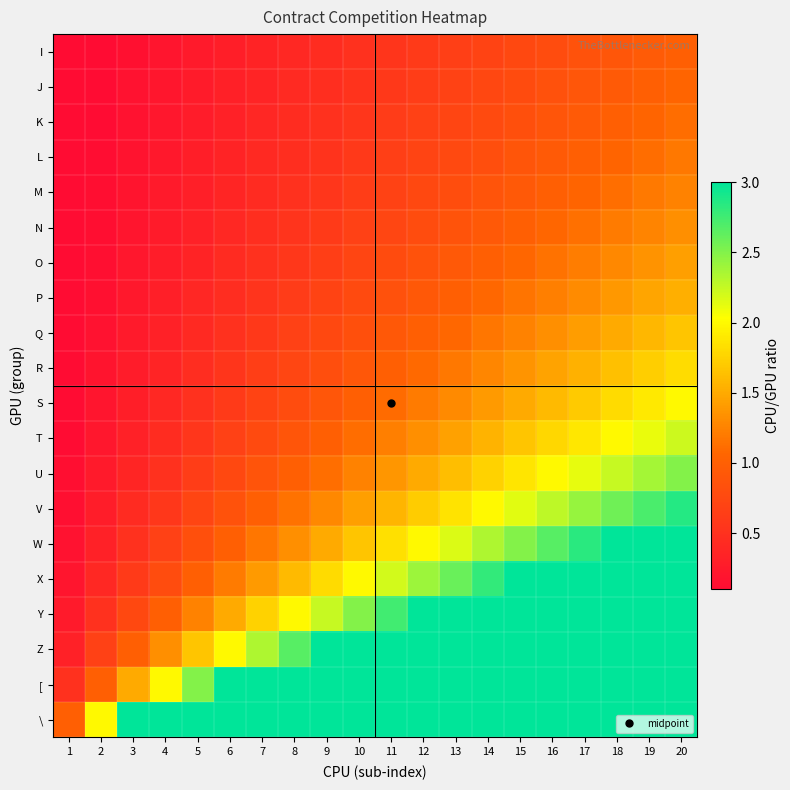

Reading right to left, transcribe all the data shown in this chart.

I: 20=1.0	19=0.9	18=0.9	17=0.8	16=0.8	15=0.8	14=0.7	13=0.7	12=0.6	11=0.6	10=0.5	9=0.5	8=0.4	7=0.3	6=0.3	5=0.2	4=0.2	3=0.1	2=0.1	1=0.1
J: 20=1.1	19=1.0	18=0.9	17=0.9	16=0.8	15=0.8	14=0.7	13=0.7	12=0.6	11=0.6	10=0.5	9=0.5	8=0.4	7=0.4	6=0.3	5=0.3	4=0.2	3=0.2	2=0.1	1=0.1
K: 20=1.1	19=1.1	18=1.0	17=0.9	16=0.9	15=0.8	14=0.8	13=0.7	12=0.7	11=0.6	10=0.6	9=0.5	8=0.4	7=0.4	6=0.3	5=0.3	4=0.2	3=0.2	2=0.1	1=0.1
L: 20=1.2	19=1.1	18=1.1	17=1.0	16=0.9	15=0.9	14=0.8	13=0.8	12=0.7	11=0.6	10=0.6	9=0.5	8=0.5	7=0.4	6=0.4	5=0.3	4=0.2	3=0.2	2=0.1	1=0.1
M: 20=1.2	19=1.2	18=1.1	17=1.1	16=1.0	15=0.9	14=0.9	13=0.8	12=0.8	11=0.7	10=0.6	9=0.6	8=0.5	7=0.4	6=0.4	5=0.3	4=0.2	3=0.2	2=0.1	1=0.1
N: 20=1.3	19=1.3	18=1.2	17=1.1	16=1.1	15=1.0	14=0.9	13=0.9	12=0.8	11=0.7	10=0.7	9=0.6	8=0.5	7=0.5	6=0.4	5=0.3	4=0.3	3=0.2	2=0.1	1=0.1
O: 20=1.4	19=1.4	18=1.3	17=1.2	16=1.1	15=1.1	14=1.0	13=0.9	12=0.9	11=0.8	10=0.7	9=0.6	8=0.6	7=0.5	6=0.4	5=0.4	4=0.3	3=0.2	2=0.1	1=0.1
P: 20=1.5	19=1.5	18=1.4	17=1.3	16=1.2	15=1.2	14=1.1	13=1.0	12=0.9	11=0.8	10=0.8	9=0.7	8=0.6	7=0.5	6=0.5	5=0.4	4=0.3	3=0.2	2=0.2	1=0.1
Q: 20=1.7	19=1.6	18=1.5	17=1.4	16=1.3	15=1.2	14=1.2	13=1.1	12=1.0	11=0.9	10=0.8	9=0.8	8=0.7	7=0.6	6=0.5	5=0.4	4=0.3	3=0.2	2=0.2	1=0.1
R: 20=1.8	19=1.7	18=1.6	17=1.5	16=1.5	15=1.4	14=1.3	13=1.2	12=1.1	11=1.0	10=0.9	9=0.8	8=0.7	7=0.6	6=0.5	5=0.5	4=0.4	3=0.3	2=0.2	1=0.1
S: 20=2.0	19=1.9	18=1.8	17=1.7	16=1.6	15=1.5	14=1.4	13=1.3	12=1.2	11=1.1	10=1.0	9=0.9	8=0.8	7=0.7	6=0.6	5=0.5	4=0.4	3=0.3	2=0.2	1=0.1
T: 20=2.2	19=2.1	18=2.0	17=1.9	16=1.8	15=1.7	14=1.6	13=1.4	12=1.3	11=1.2	10=1.1	9=1.0	8=0.9	7=0.8	6=0.7	5=0.6	4=0.4	3=0.3	2=0.2	1=0.1
U: 20=2.5	19=2.4	18=2.2	17=2.1	16=2.0	15=1.9	14=1.8	13=1.6	12=1.5	11=1.4	10=1.2	9=1.1	8=1.0	7=0.9	6=0.8	5=0.6	4=0.5	3=0.4	2=0.2	1=0.1
V: 20=2.9	19=2.7	18=2.6	17=2.4	16=2.3	15=2.1	14=2.0	13=1.9	12=1.7	11=1.6	10=1.4	9=1.3	8=1.1	7=1.0	6=0.9	5=0.7	4=0.6	3=0.4	2=0.3	1=0.1
W: 20=3.3	19=3.2	18=3.0	17=2.8	16=2.7	15=2.5	14=2.3	13=2.2	12=2.0	11=1.8	10=1.7	9=1.5	8=1.3	7=1.2	6=1.0	5=0.8	4=0.7	3=0.5	2=0.3	1=0.2
X: 20=4.0	19=3.8	18=3.6	17=3.4	16=3.2	15=3.0	14=2.8	13=2.6	12=2.4	11=2.2	10=2.0	9=1.8	8=1.6	7=1.4	6=1.2	5=1.0	4=0.8	3=0.6	2=0.4	1=0.2
Y: 20=5.0	19=4.8	18=4.5	17=4.2	16=4.0	15=3.8	14=3.5	13=3.2	12=3.0	11=2.8	10=2.5	9=2.2	8=2.0	7=1.8	6=1.5	5=1.2	4=1.0	3=0.8	2=0.5	1=0.2
Z: 20=6.7	19=6.3	18=6.0	17=5.7	16=5.3	15=5.0	14=4.7	13=4.3	12=4.0	11=3.7	10=3.3	9=3.0	8=2.7	7=2.3	6=2.0	5=1.7	4=1.3	3=1.0	2=0.7	1=0.3
[: 20=10.0	19=9.5	18=9.0	17=8.5	16=8.0	15=7.5	14=7.0	13=6.5	12=6.0	11=5.5	10=5.0	9=4.5	8=4.0	7=3.5	6=3.0	5=2.5	4=2.0	3=1.5	2=1.0	1=0.5
\: 20=20.0	19=19.0	18=18.0	17=17.0	16=16.0	15=15.0	14=14.0	13=13.0	12=12.0	11=11.0	10=10.0	9=9.0	8=8.0	7=7.0	6=6.0	5=5.0	4=4.0	3=3.0	2=2.0	1=1.0